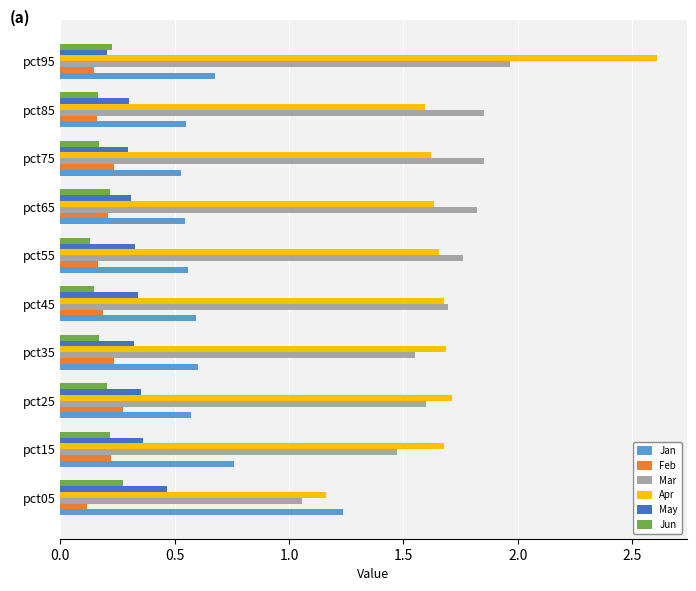

Count the Feb values in the range 0 to 1.

10